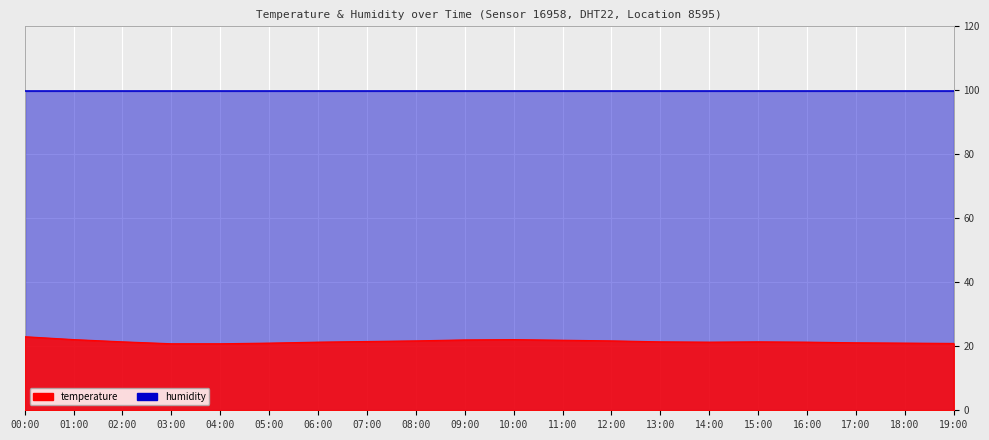

Between 07:00 and 19:00, which is larger?

07:00